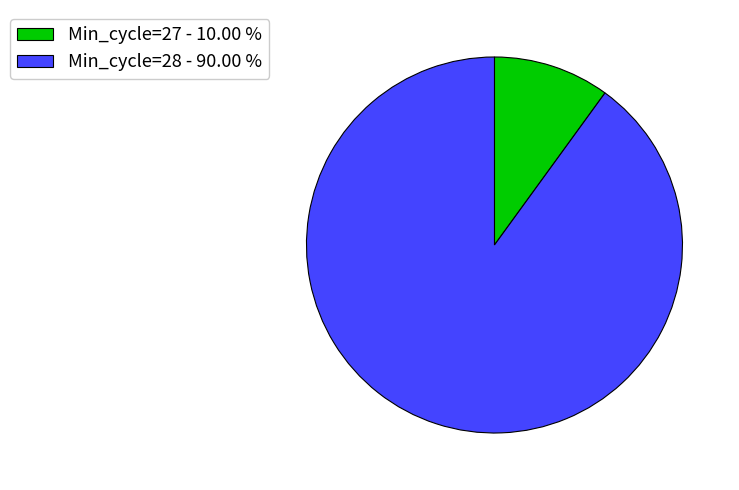

Which has a higher value, Min_cycle=28 - 90.00 % or Min_cycle=27 - 10.00 %?

Min_cycle=28 - 90.00 %